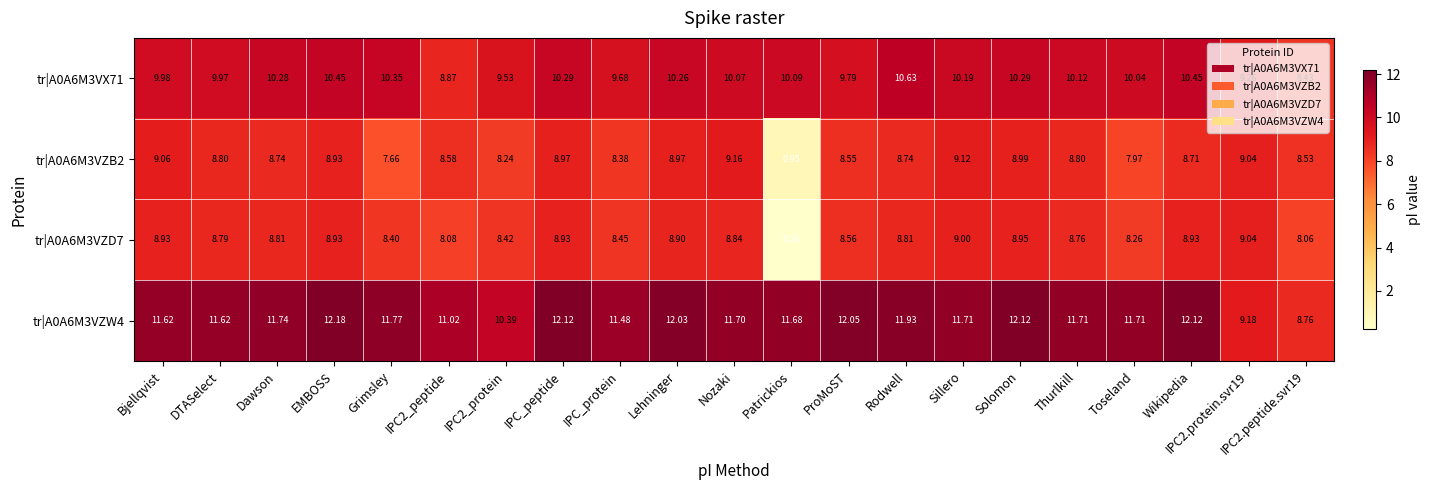

At which category does the chart reach its peak across all series?

EMBOSS